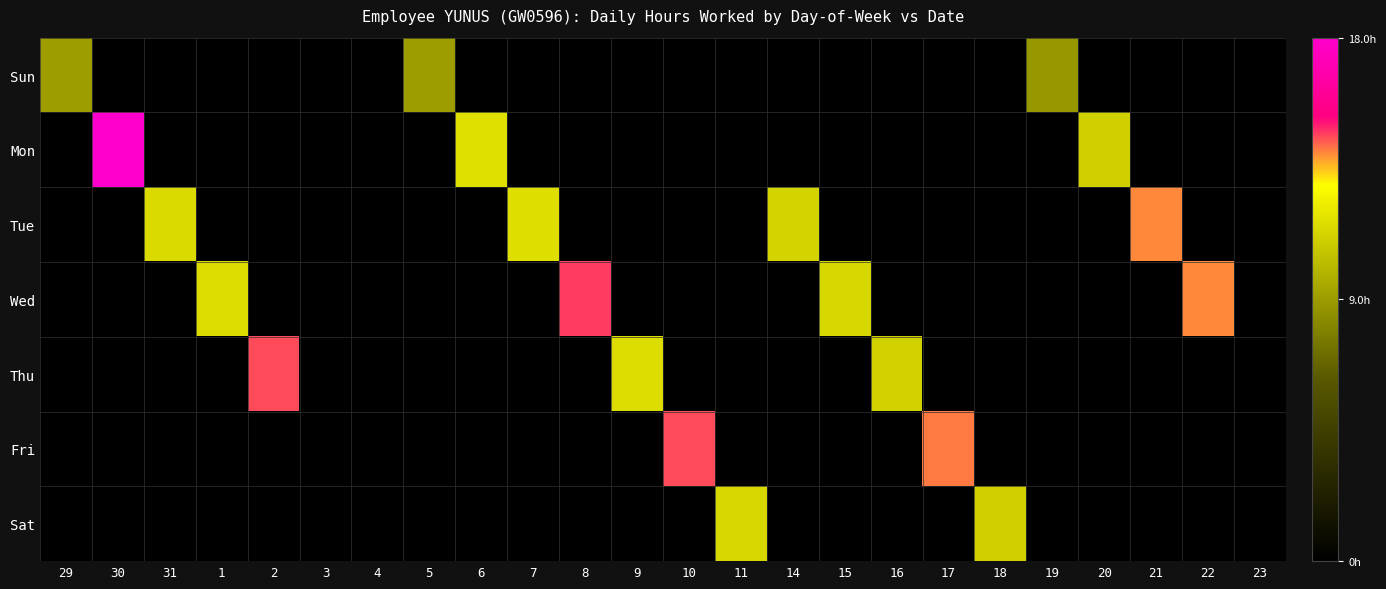

Reading left to right, transcribe all the data shown in this chart.

Sun: 29=9.1	30=0.0	31=0.0	1=0.0	2=0.0	3=0.0	4=0.0	5=9.1	6=0.0	7=0.0	8=0.0	9=0.0	10=0.0	11=0.0	14=0.0	15=0.0	16=0.0	17=0.0	18=0.0	19=8.8	20=0.0	21=0.0	22=0.0	23=0.0
Mon: 29=0.0	30=18.0	31=0.0	1=0.0	2=0.0	3=0.0	4=0.0	5=0.0	6=11.7	7=0.0	8=0.0	9=0.0	10=0.0	11=0.0	14=0.0	15=0.0	16=0.0	17=0.0	18=0.0	19=0.0	20=11.1	21=0.0	22=0.0	23=0.0
Tue: 29=0.0	30=0.0	31=11.5	1=0.0	2=0.0	3=0.0	4=0.0	5=0.0	6=0.0	7=11.7	8=0.0	9=0.0	10=0.0	11=0.0	14=11.2	15=0.0	16=0.0	17=0.0	18=0.0	19=0.0	20=0.0	21=14.0	22=0.0	23=0.0
Wed: 29=0.0	30=0.0	31=0.0	1=11.6	2=0.0	3=0.0	4=0.0	5=0.0	6=0.0	7=0.0	8=14.8	9=0.0	10=0.0	11=0.0	14=0.0	15=11.4	16=0.0	17=0.0	18=0.0	19=0.0	20=0.0	21=0.0	22=14.1	23=0.0
Thu: 29=0.0	30=0.0	31=0.0	1=0.0	2=14.6	3=0.0	4=0.0	5=0.0	6=0.0	7=0.0	8=0.0	9=11.6	10=0.0	11=0.0	14=0.0	15=0.0	16=11.2	17=0.0	18=0.0	19=0.0	20=0.0	21=0.0	22=0.0	23=0.0
Fri: 29=0.0	30=0.0	31=0.0	1=0.0	2=0.0	3=0.0	4=0.0	5=0.0	6=0.0	7=0.0	8=0.0	9=0.0	10=14.6	11=0.0	14=0.0	15=0.0	16=0.0	17=14.2	18=0.0	19=0.0	20=0.0	21=0.0	22=0.0	23=0.0
Sat: 29=0.0	30=0.0	31=0.0	1=0.0	2=0.0	3=0.0	4=0.0	5=0.0	6=0.0	7=0.0	8=0.0	9=0.0	10=0.0	11=11.4	14=0.0	15=0.0	16=0.0	17=0.0	18=11.1	19=0.0	20=0.0	21=0.0	22=0.0	23=0.0